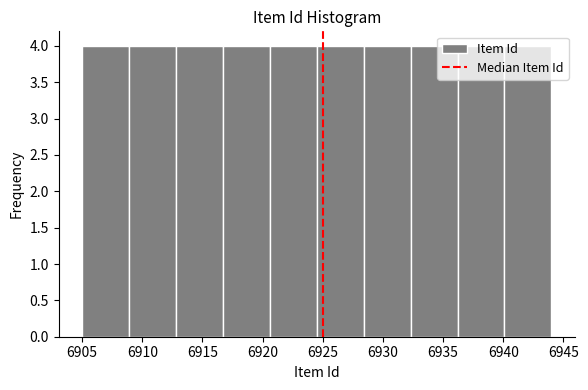

What is the height of the bar covering 6908.9 to 6912.8 on the x-axis? Neither the bar edges nor the heights are printed on the chart, so give them approximately, as read against the axes.

4